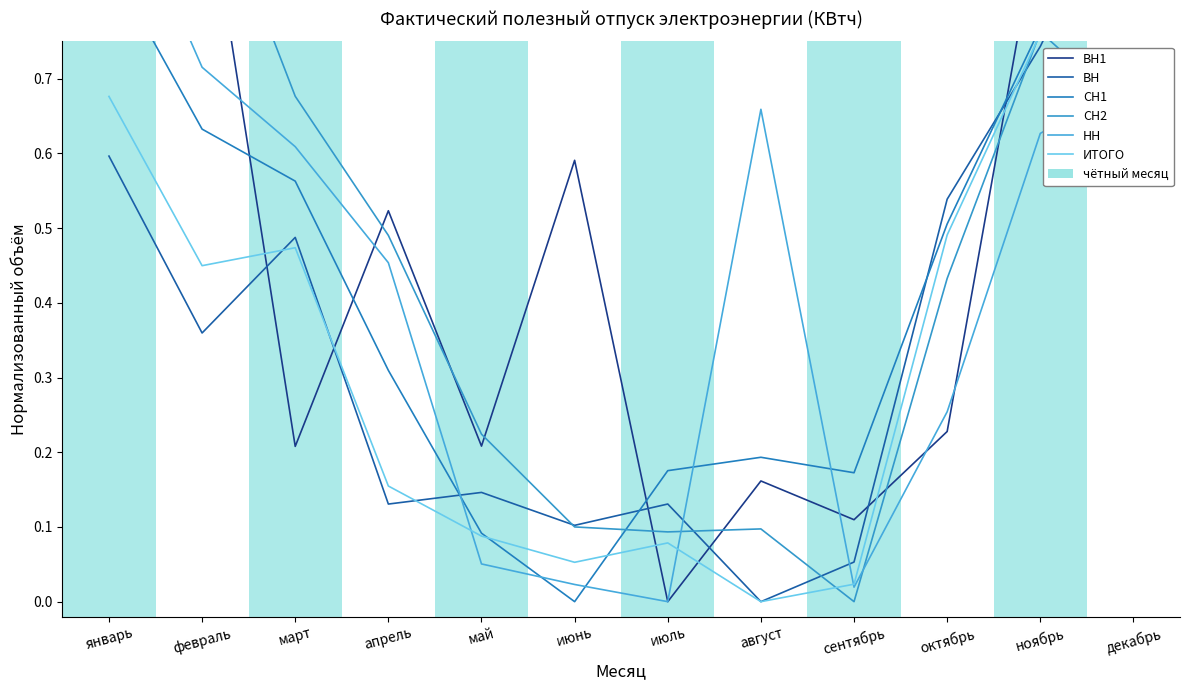

At which label does НН reach its minimum?

июль